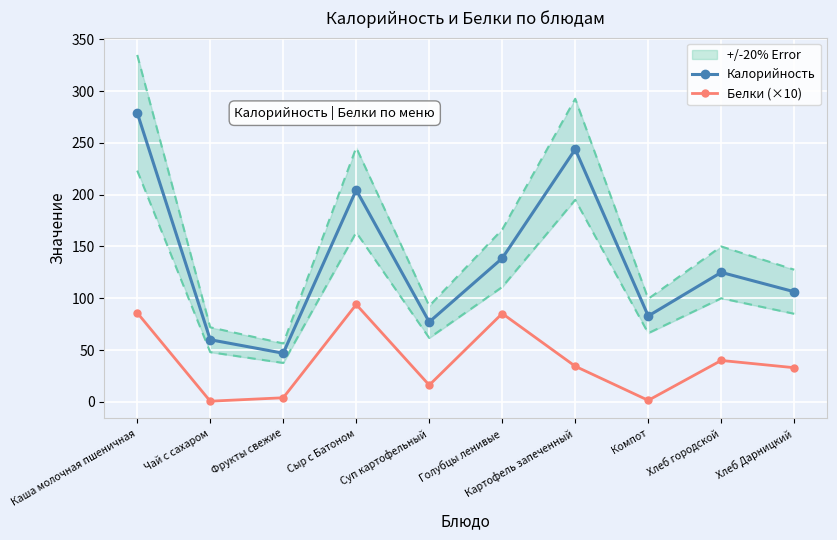

At which category is the sum across all series the highest?

Каша молочная пшеничная